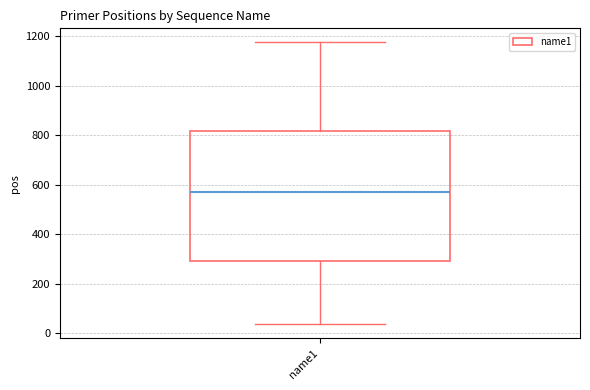

Read this box plot against the y-axis: the position of the median line, the range covered by the box, and the ends of both whiskers. The values are not printed on the chart, so give them approximately, as read against the axis.

median 580, box 300 to 820, whiskers 40 to 1180